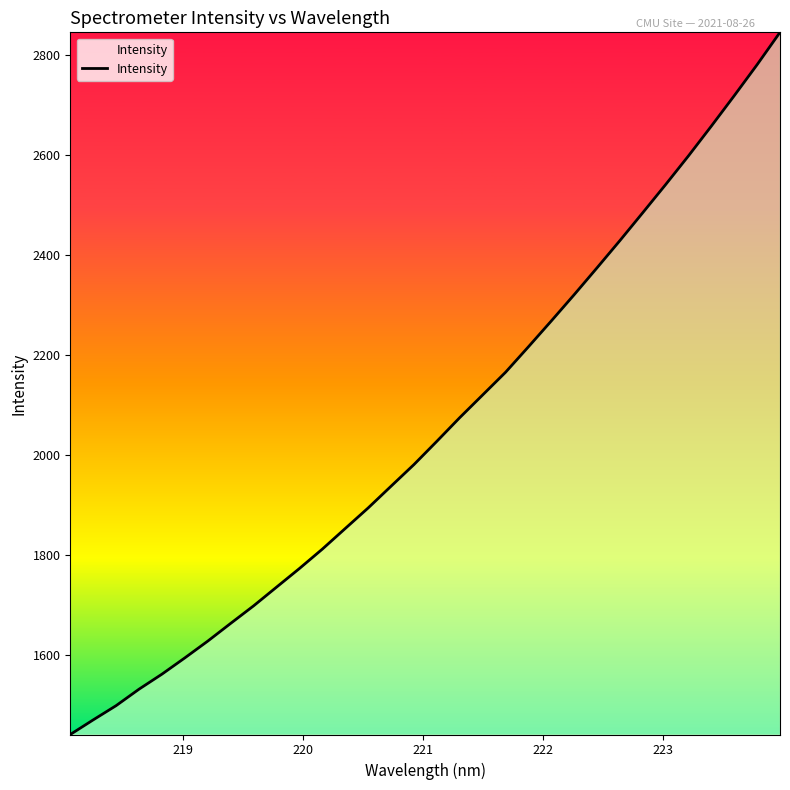

What is the maximum value shown in the chart?

2844.3